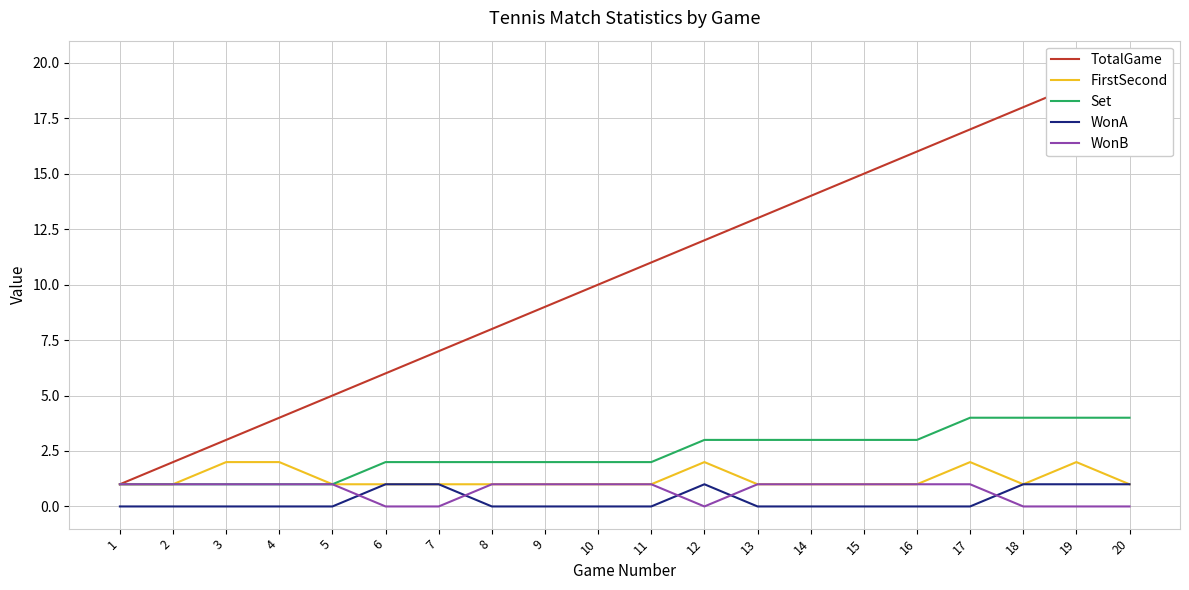

What is the minimum value for FirstSecond?

1